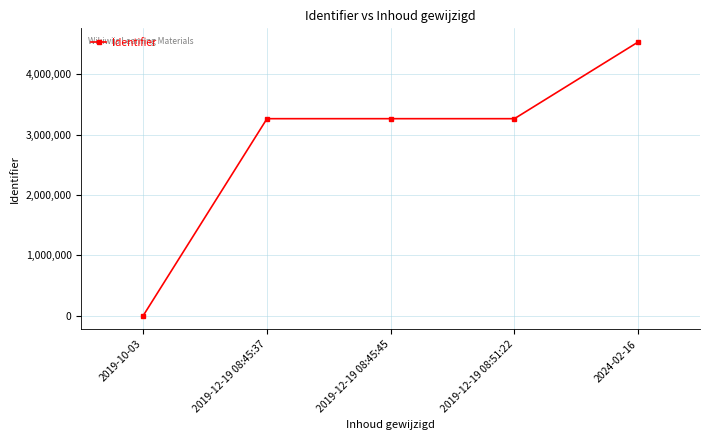

Which label corresponds to the largest value in the chart?

2024-02-16